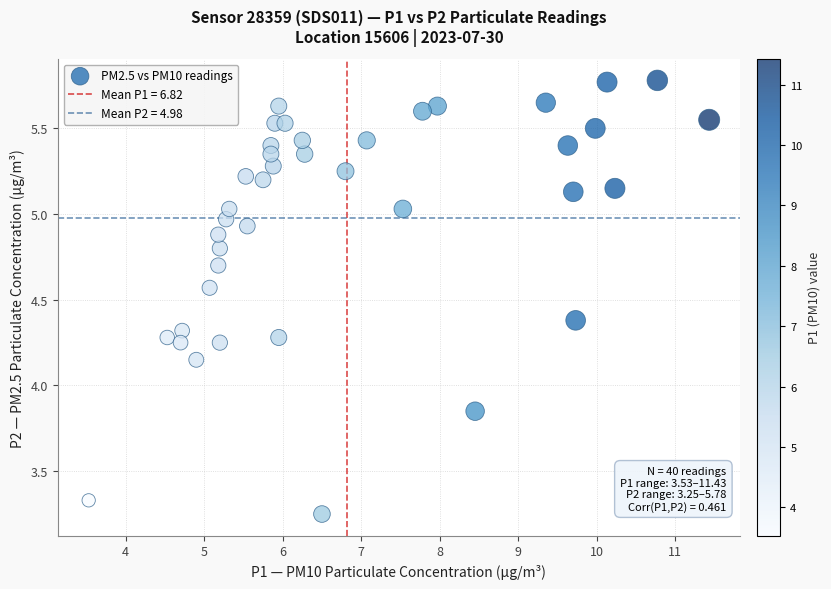

What is the range of Y values (max minus min)?

2.5